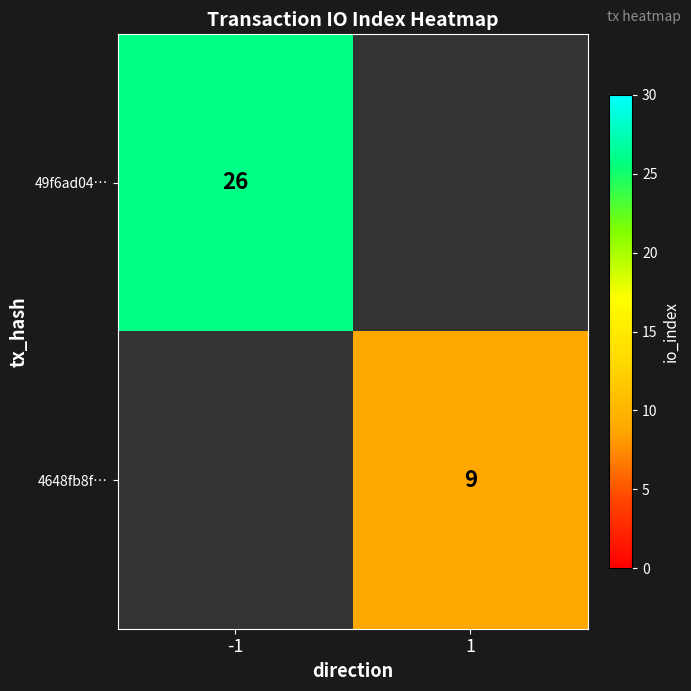

Which category has the lowest value across all series?

1